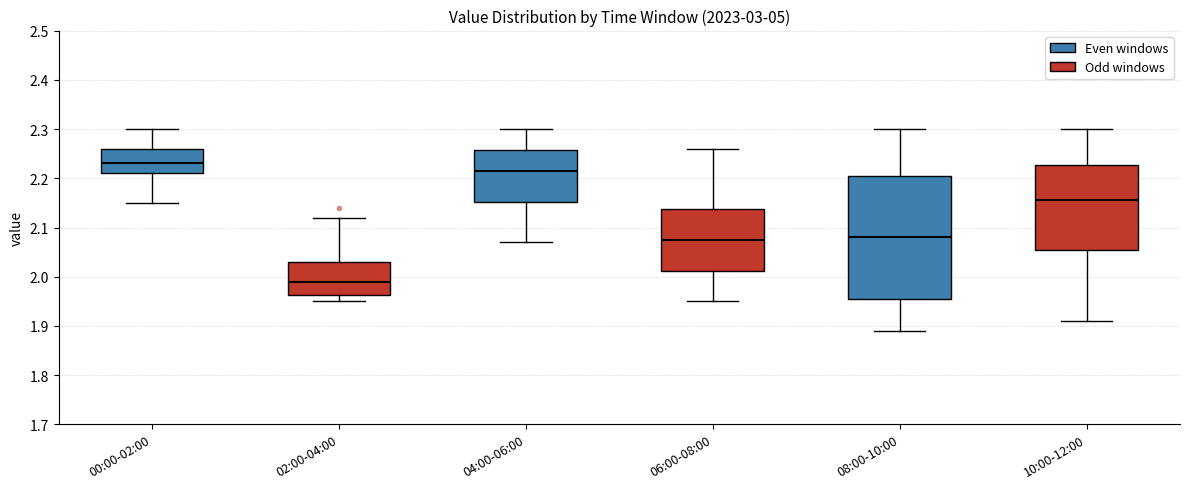

Which box is the tallest, from its lower edge to its upper edge?

08:00-10:00